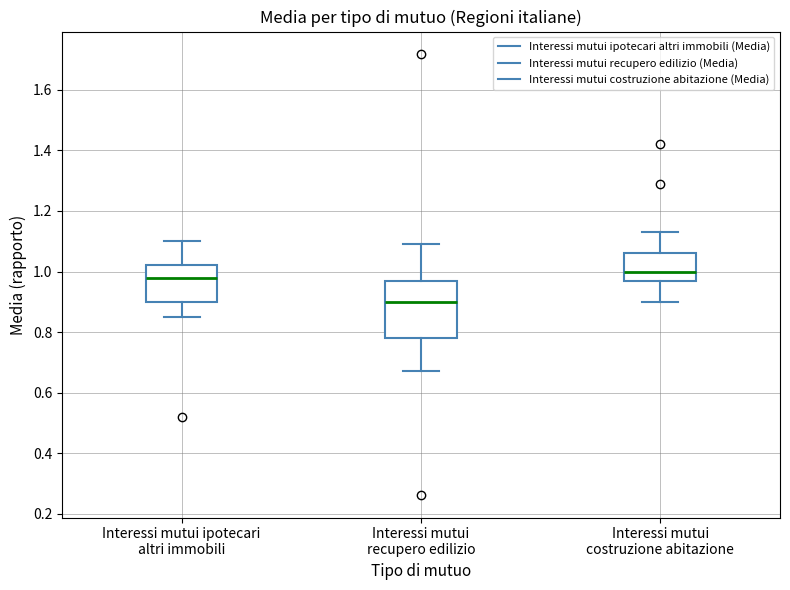

Comparing the boxes themselves (not the whiskers), which one is the tallest?

Interessi mutui recupero edilizio